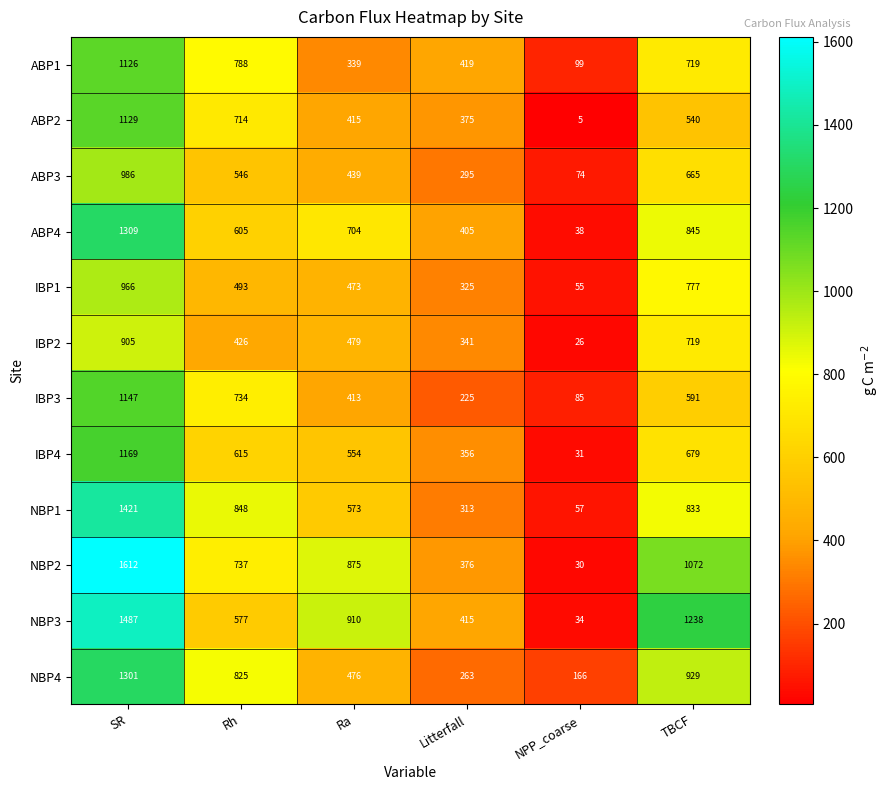

The value of ABP2 at Rh is 714. True or false?

True